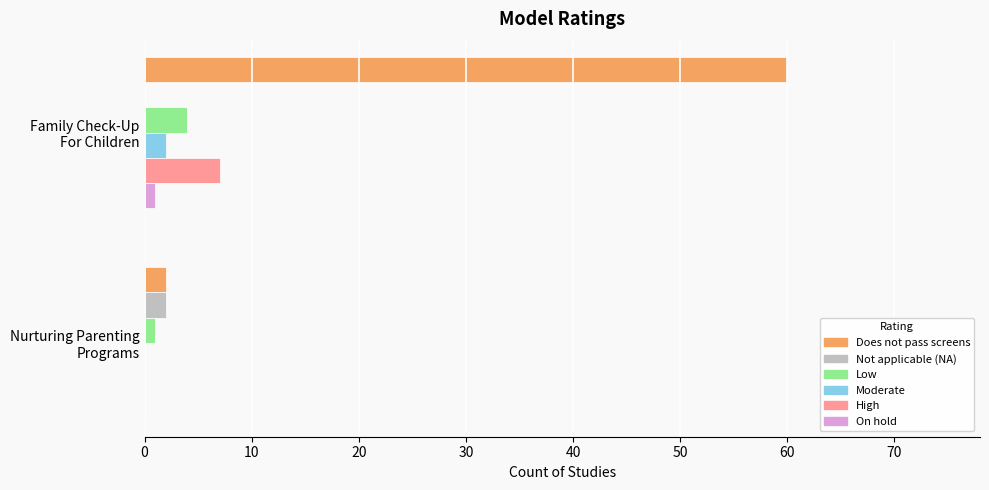

Which series has the largest total across all categories?

Does not pass screens